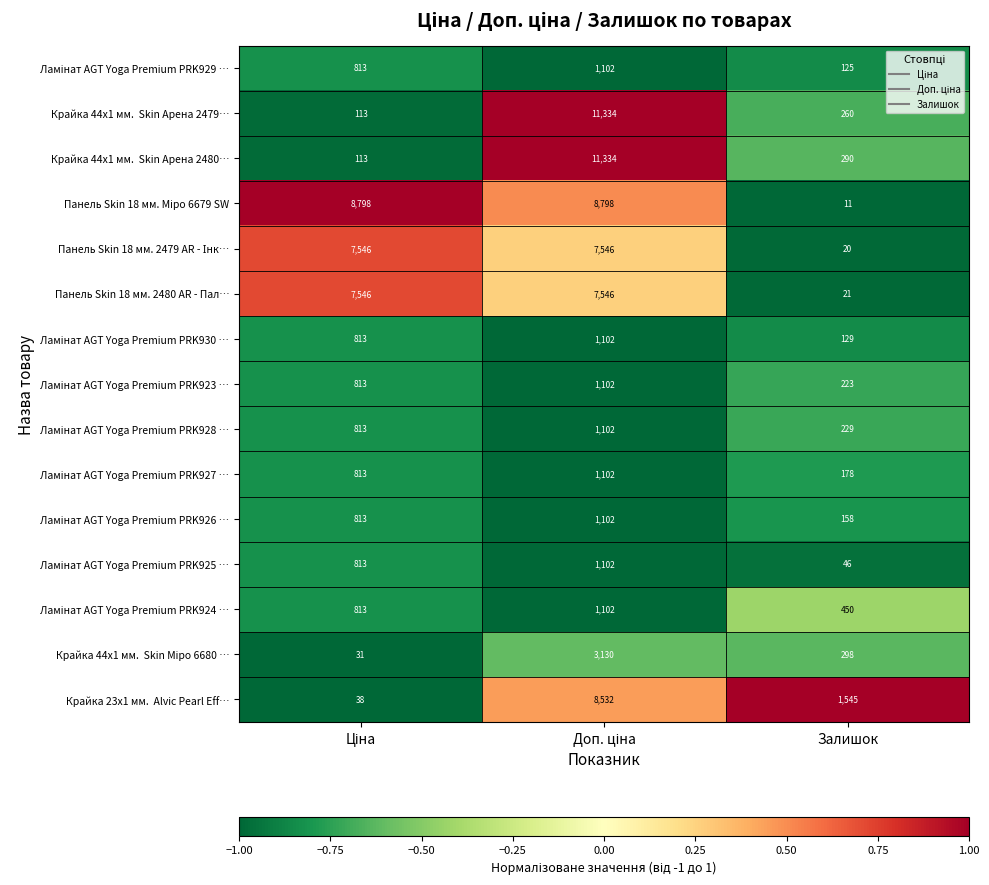

What is the greatest value displayed?

11334